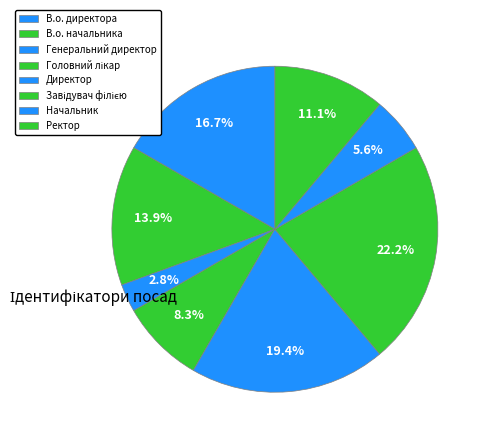

How many segments does this pie chart have?

8